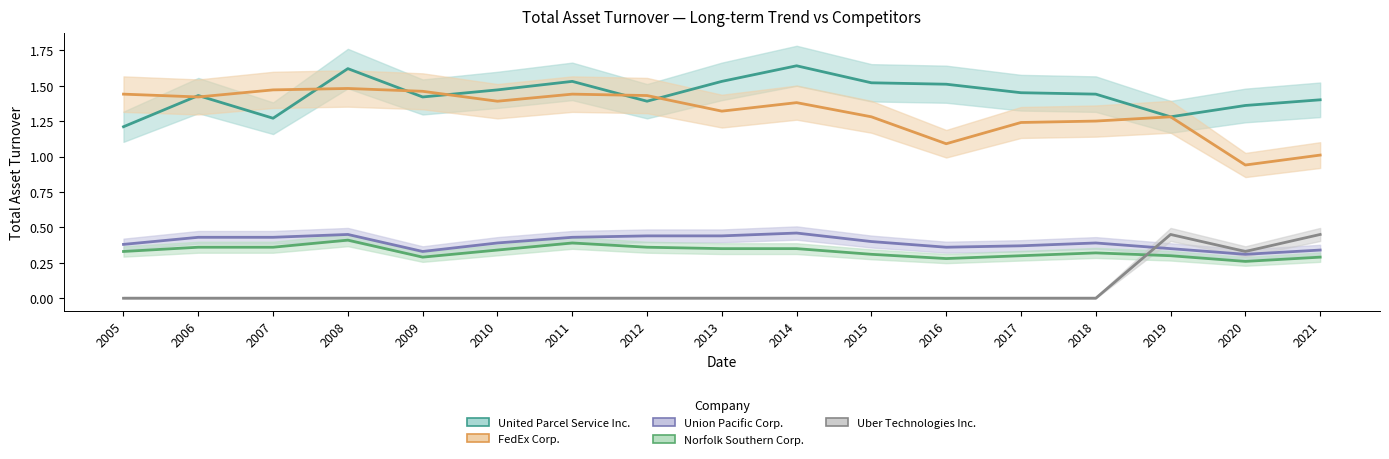

Does the chart display data point markers on the line(s)?

No